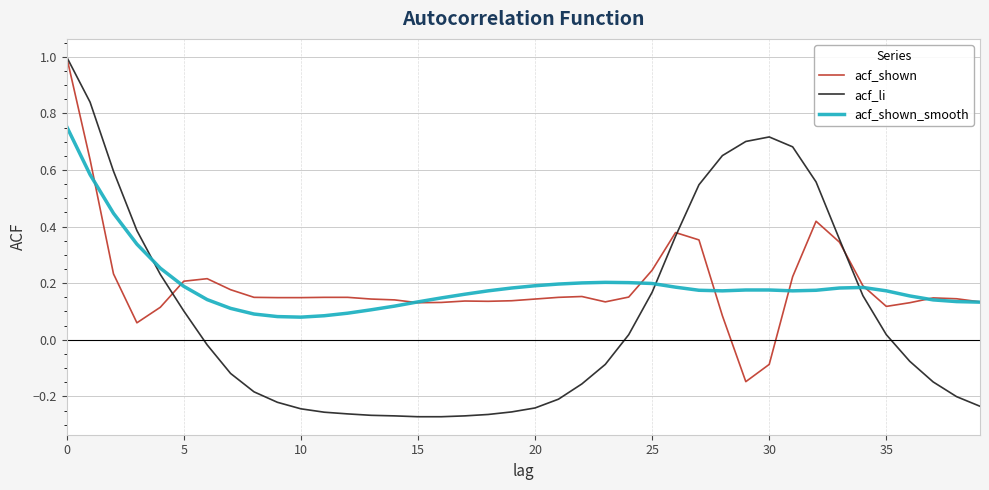

What is the highest value of the acf_li series?

1.0